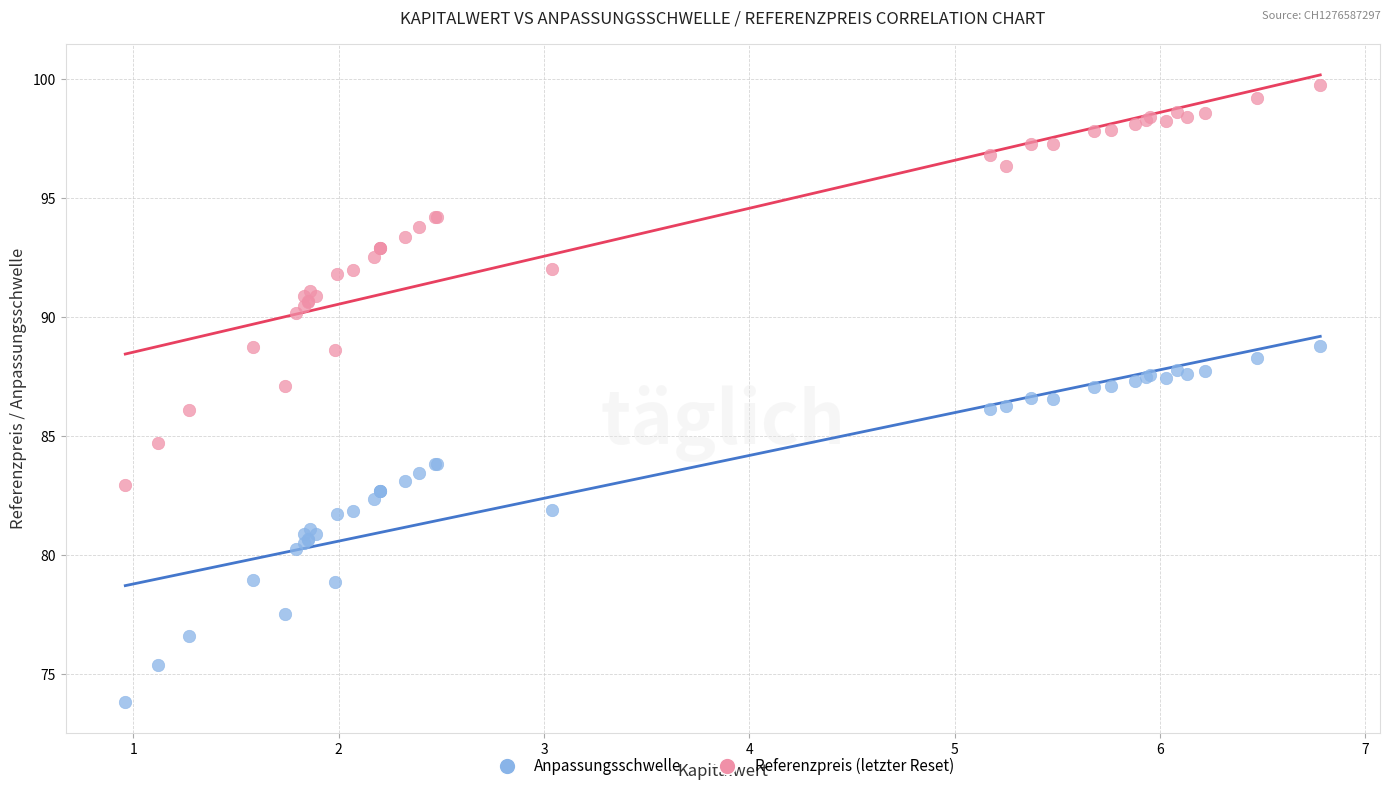

Which series reaches the minimum Y coordinate?

Anpassungsschwelle